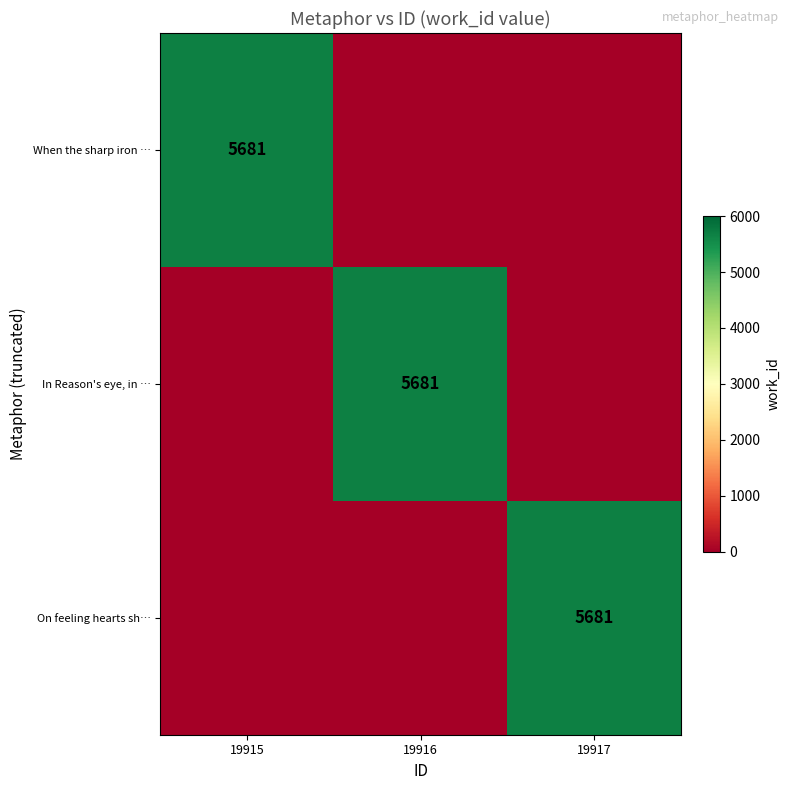

The When the sharp iron … series shows 5681 at 19915. True or false?

True